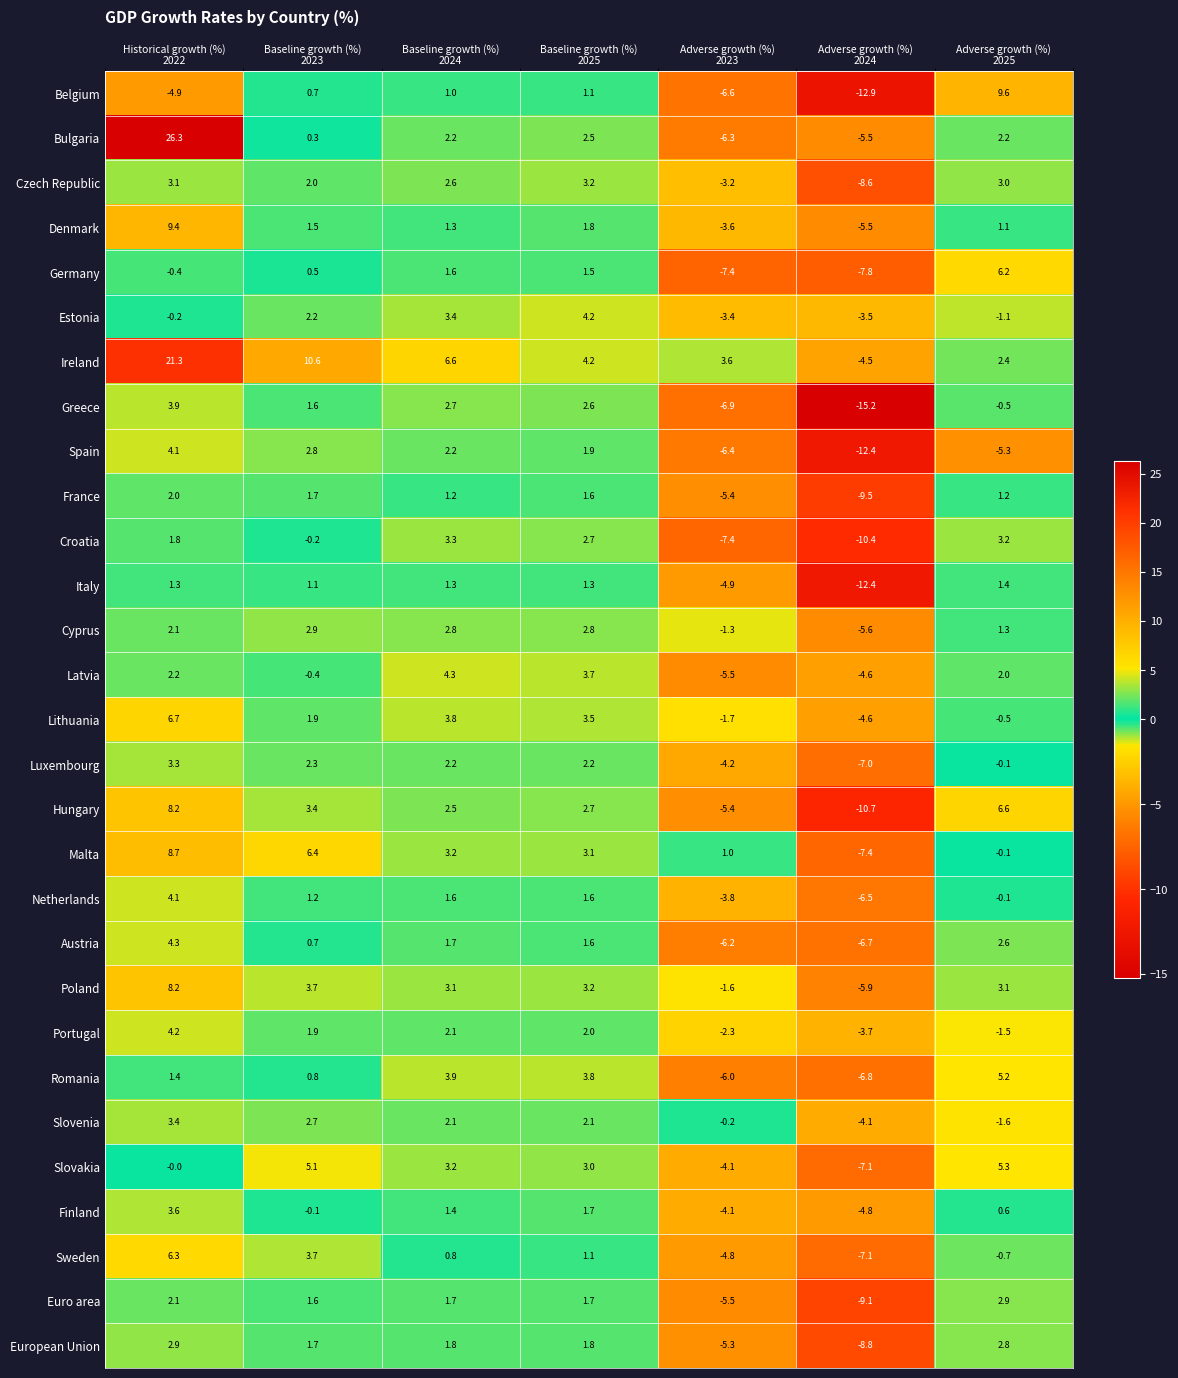

What is the minimum value shown in the chart?

-15.2